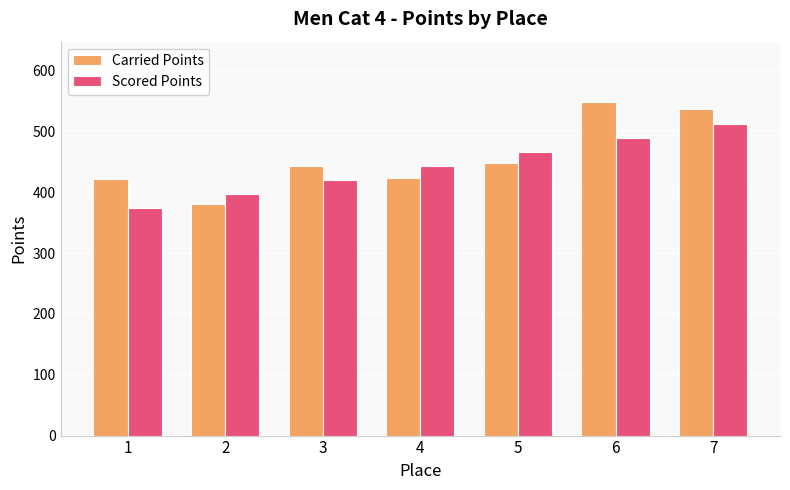

At which label is Scored Points closest to 442?

4